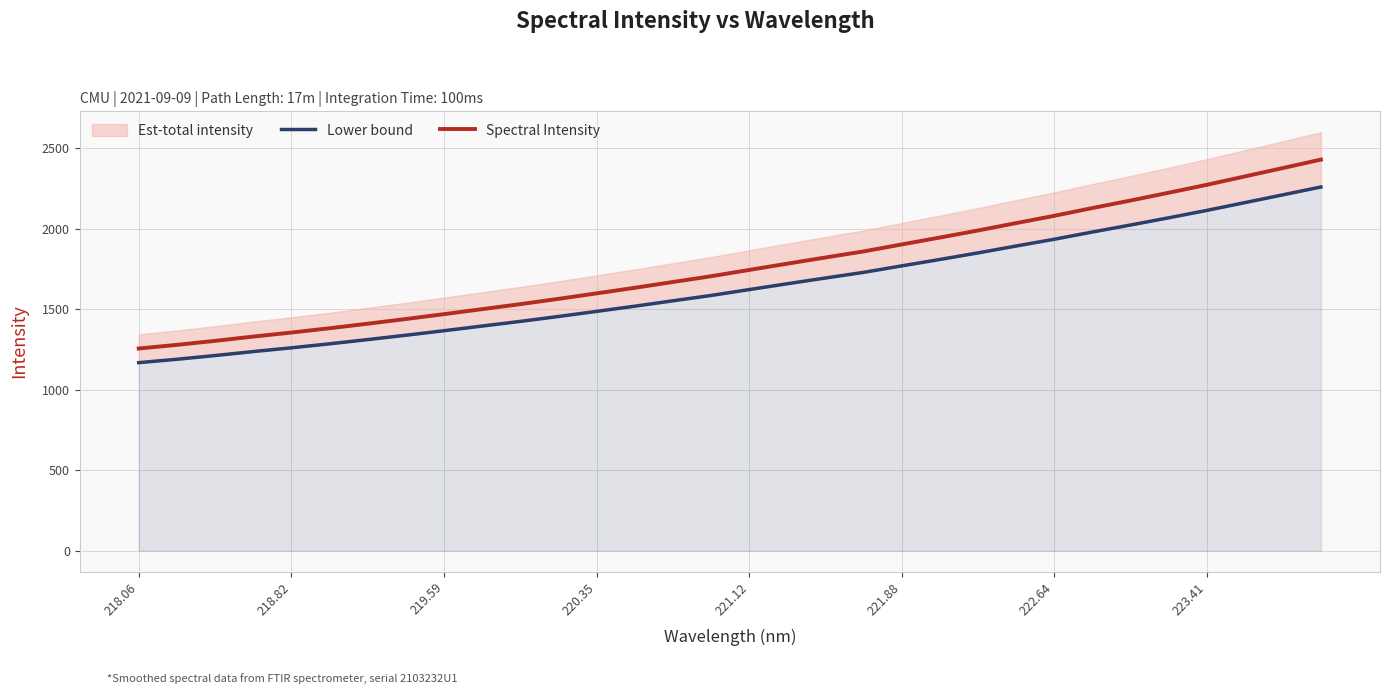

At how many categories does at least one series exceed 1630?

19